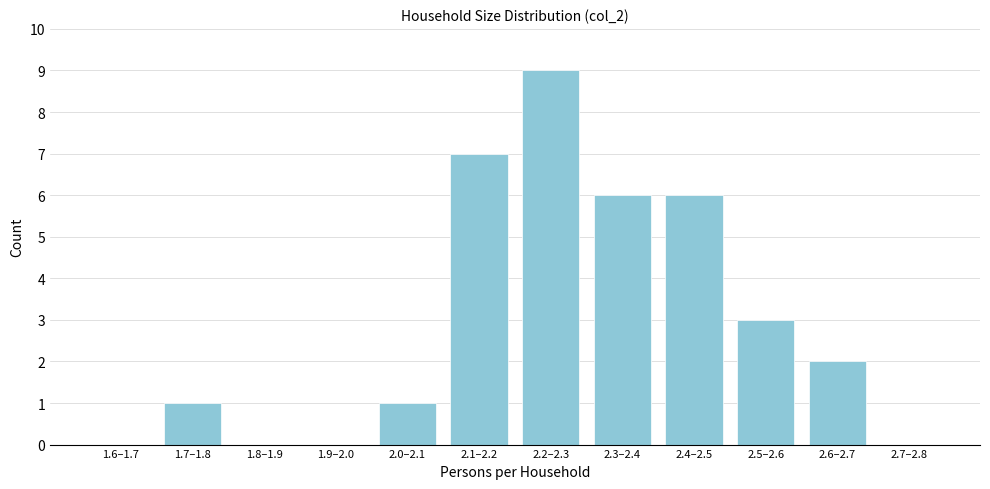

Reading right to left, what are all the values shown in this chart?

2.7–2.8=0	2.6–2.7=2	2.5–2.6=3	2.4–2.5=6	2.3–2.4=6	2.2–2.3=9	2.1–2.2=7	2.0–2.1=1	1.9–2.0=0	1.8–1.9=0	1.7–1.8=1	1.6–1.7=0